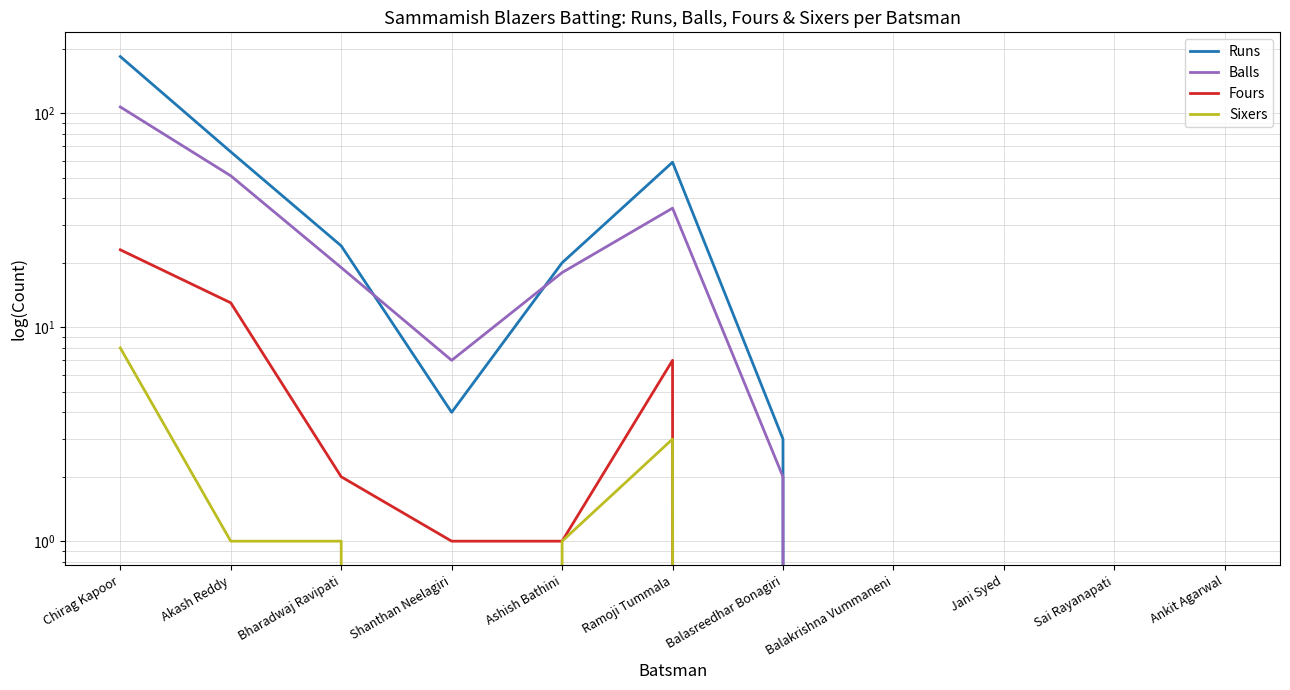

Which series has the largest total across all categories?

Runs